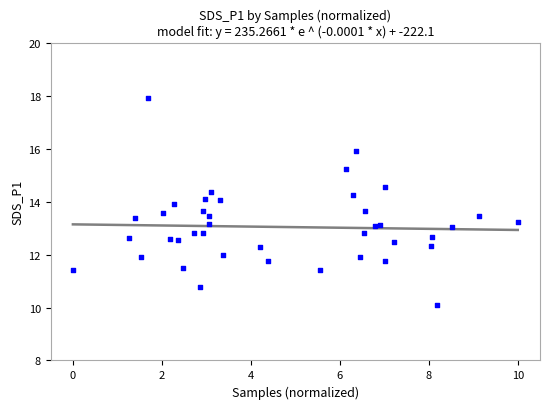

What is the range of Y values (max minus min)?

7.8